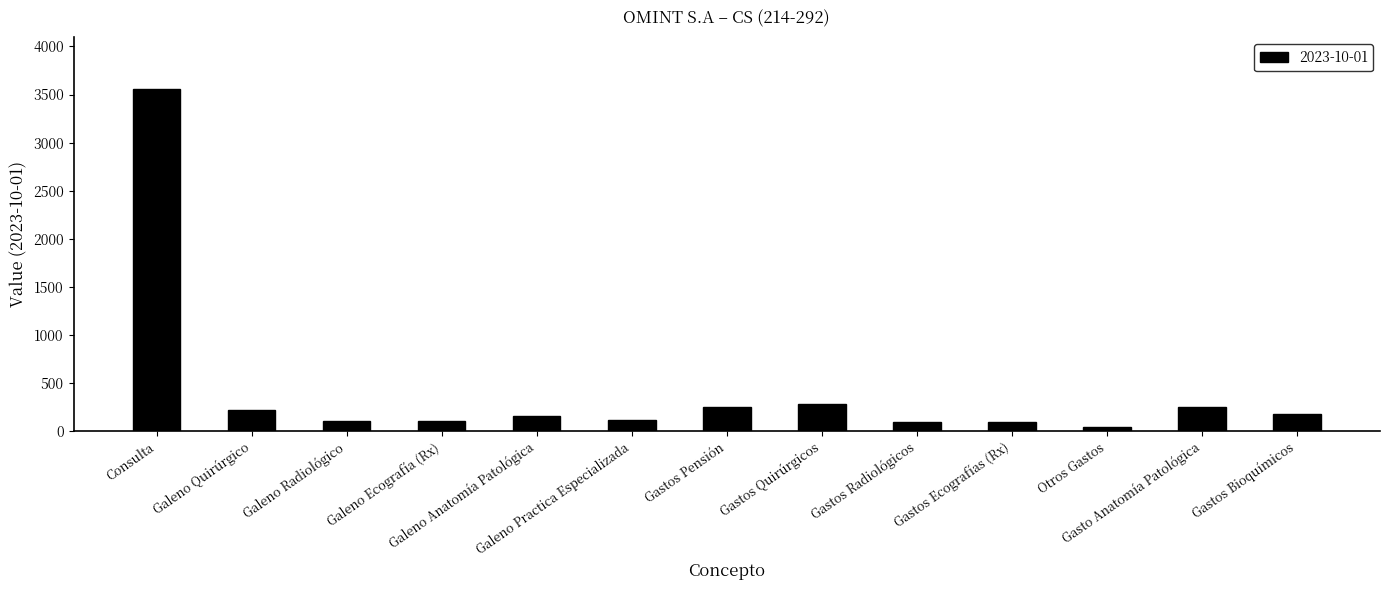

What is the maximum value shown in the chart?

3559.7